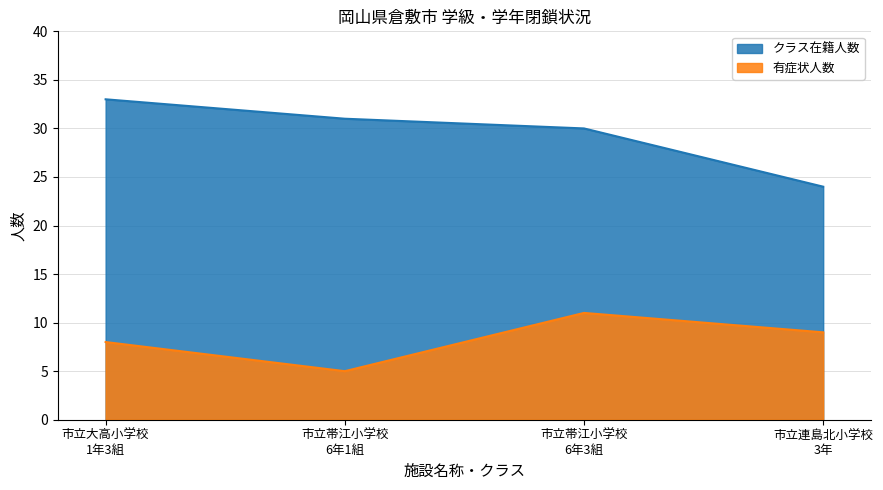

Rank the categories by 有症状人数 value from lowest to highest.

市立帯江小学校
6年1組, 市立大高小学校
1年3組, 市立連島北小学校
3年, 市立帯江小学校
6年3組